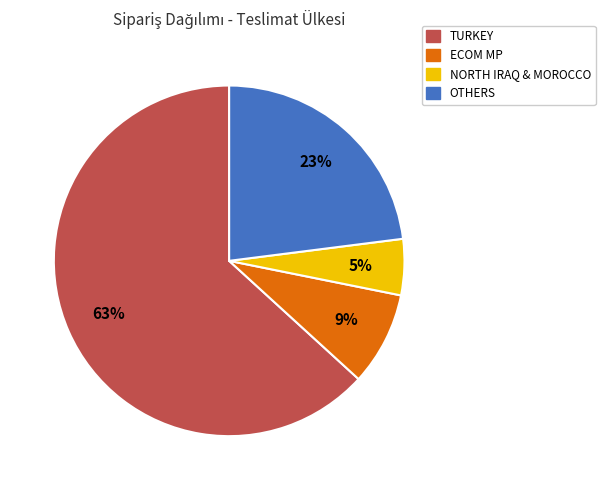

Does any single category account for the majority?

Yes